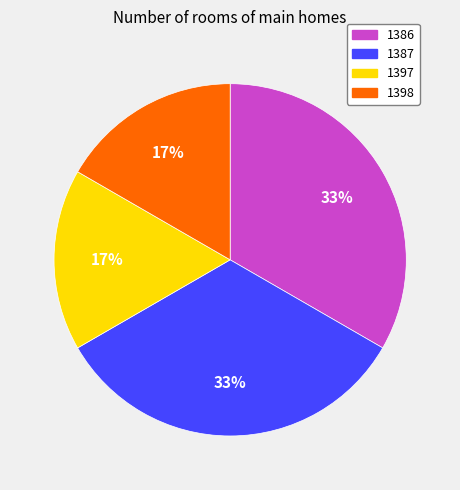

To the nearest percent, what is the combined percentage of 1387 and 1398?

50%